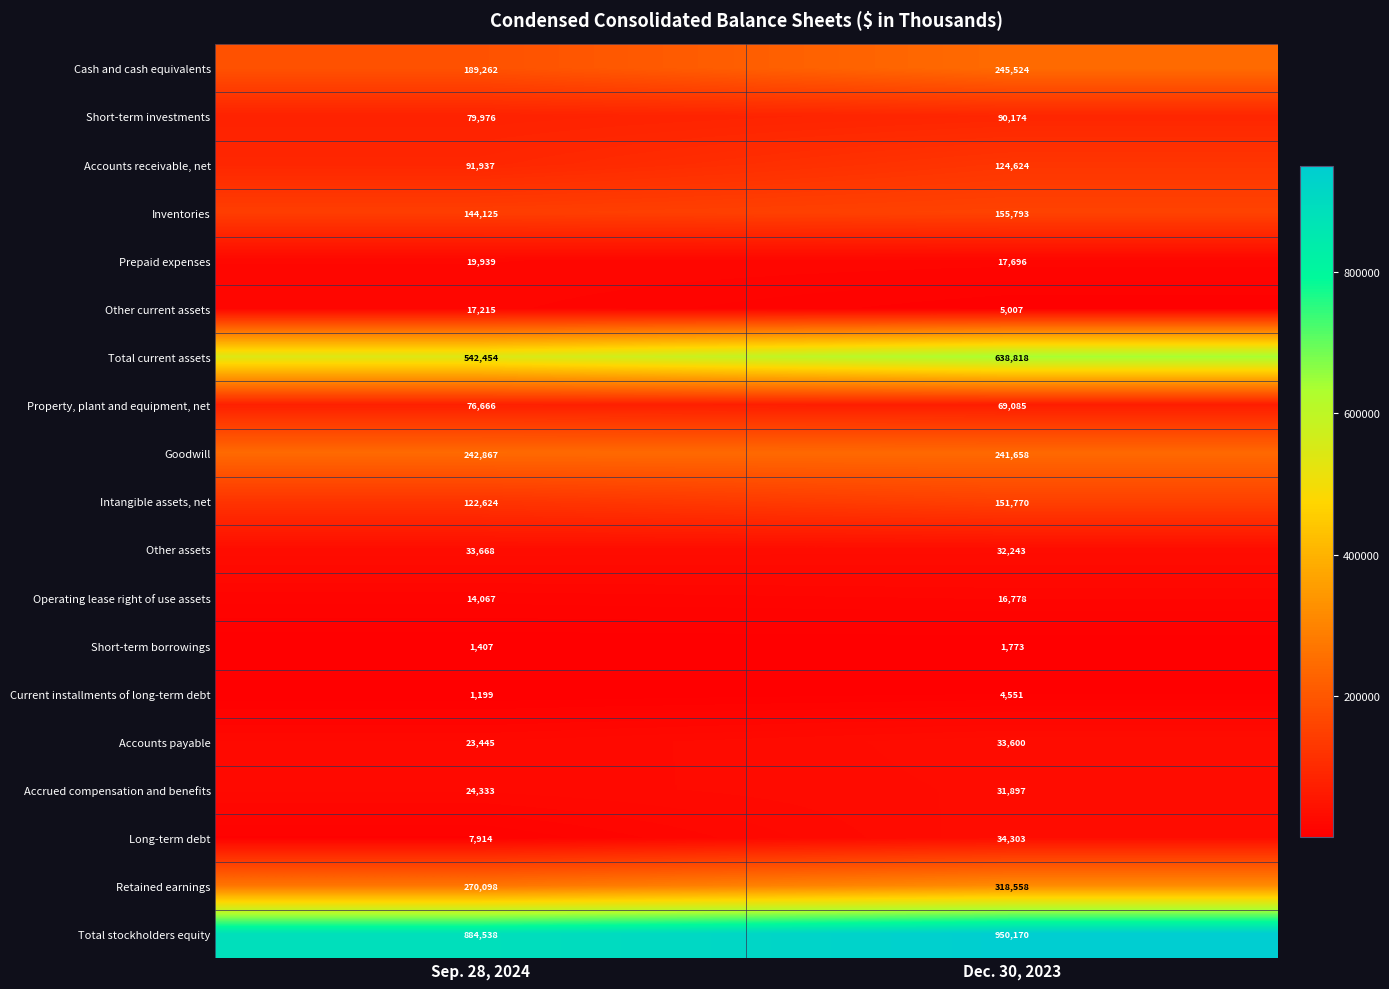

At Dec. 30, 2023, list the series in order from largest to smallest.

Total stockholders equity, Total current assets, Retained earnings, Cash and cash equivalents, Goodwill, Inventories, Intangible assets, net, Accounts receivable, net, Short-term investments, Property, plant and equipment, net, Long-term debt, Accounts payable, Other assets, Accrued compensation and benefits, Prepaid expenses, Operating lease right of use assets, Other current assets, Current installments of long-term debt, Short-term borrowings